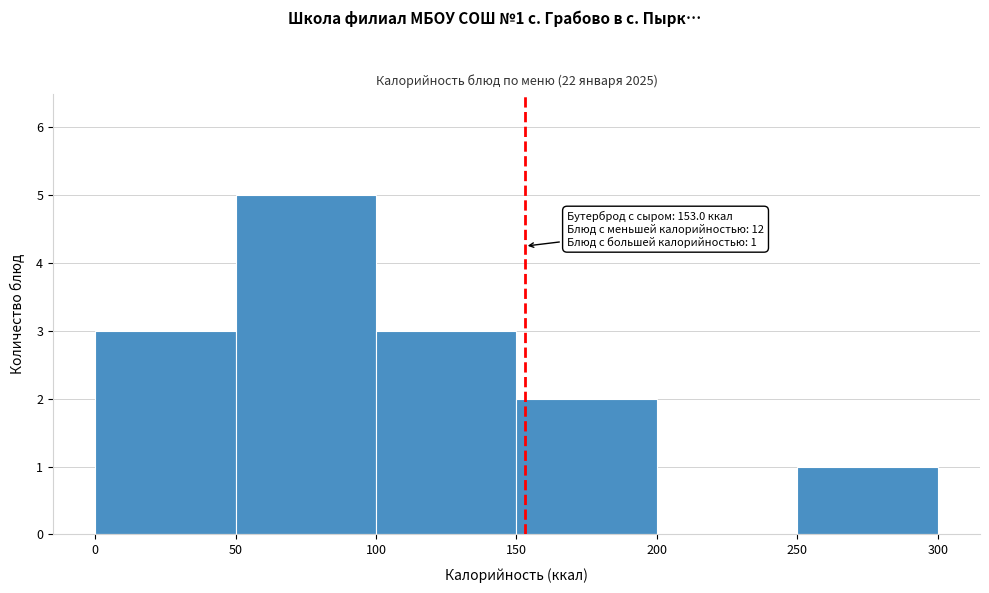

Over which range of the x-axis is the bar tallest?

50 to 100